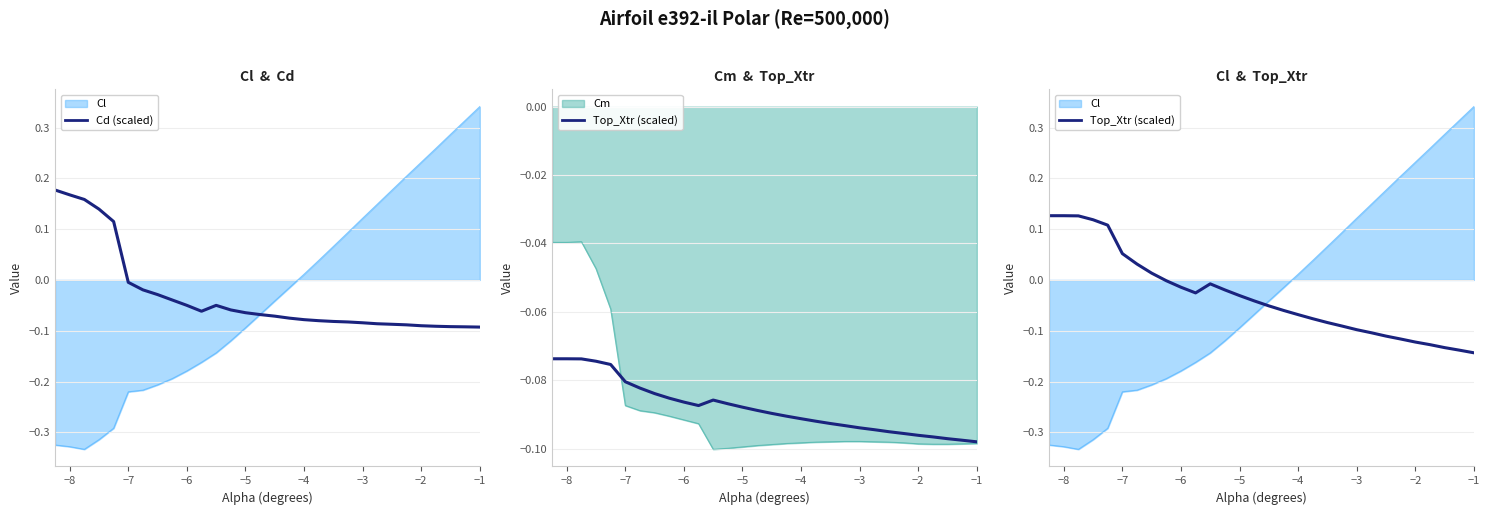

Which series ends up on top after the final intersection of Top_Xtr (scaled) and Cd (scaled)?

Cd (scaled)